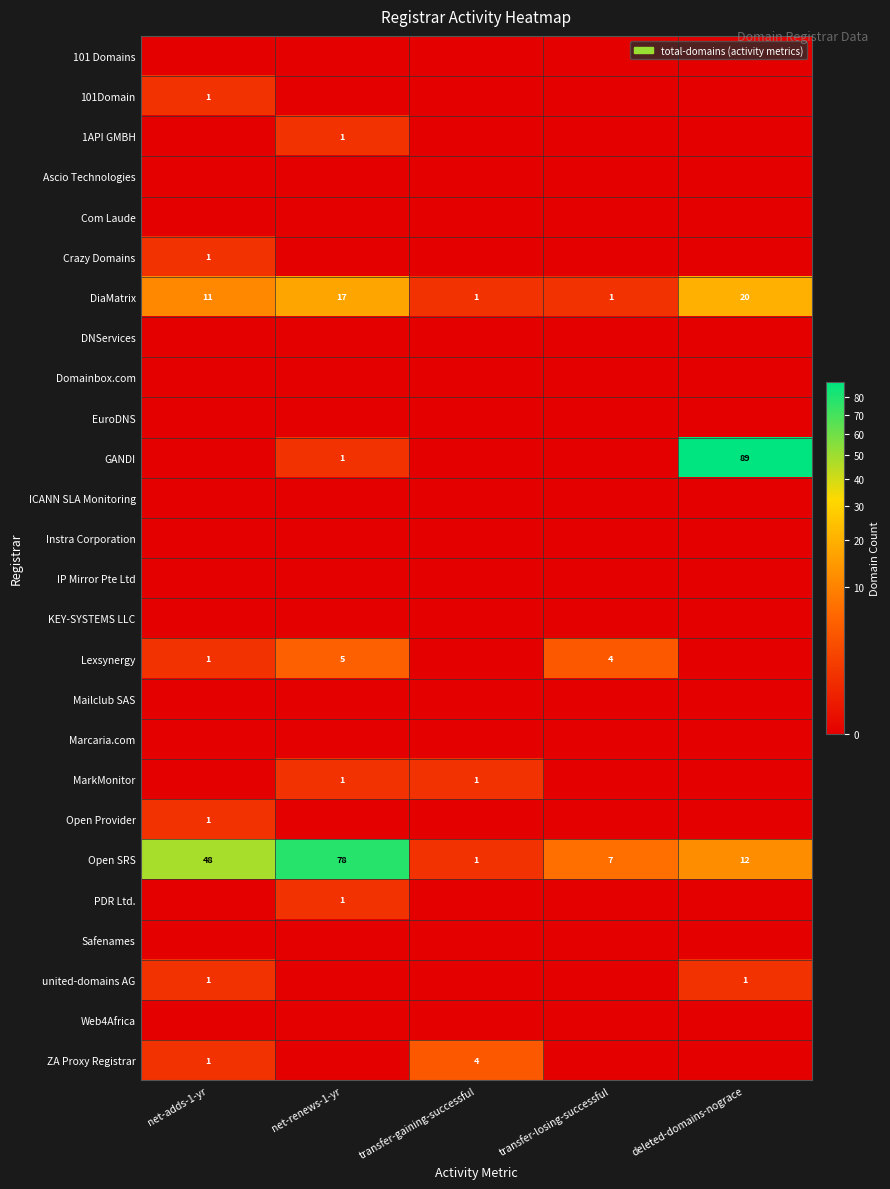

Which category has the highest value in the Open SRS series?

net-renews-1-yr